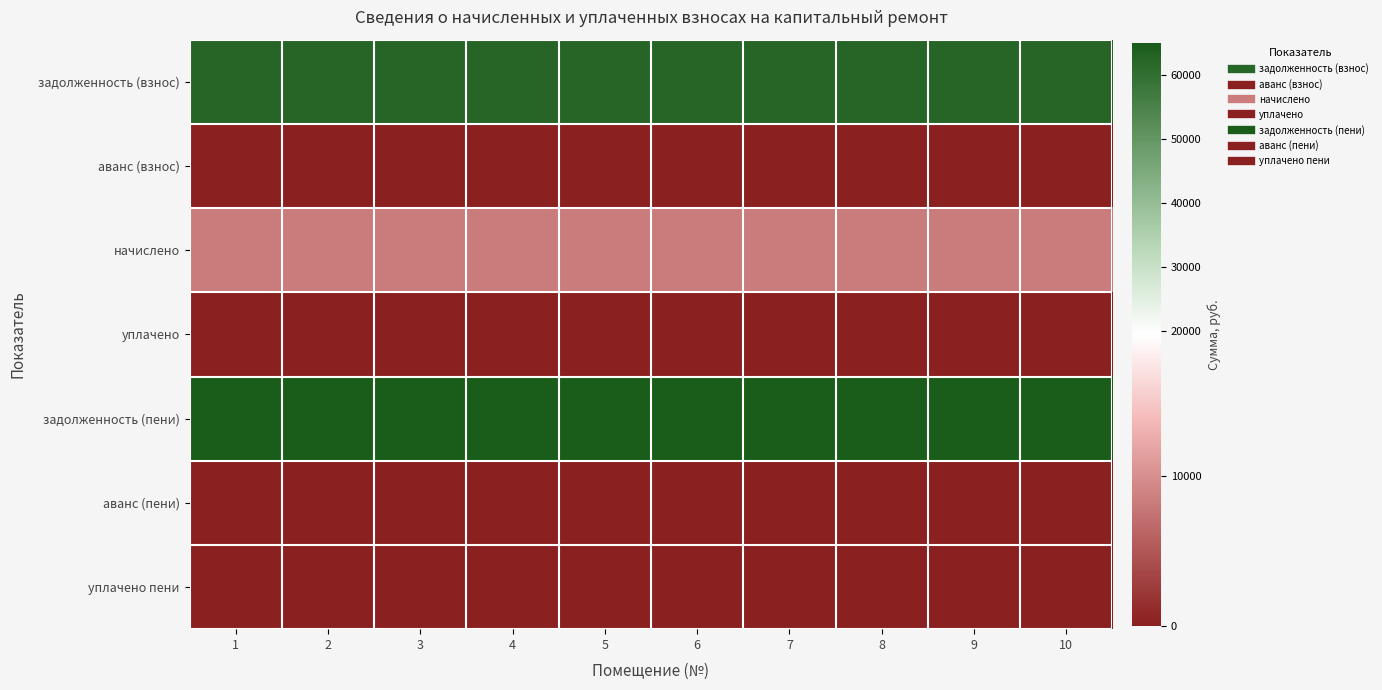

Rank the series by their maximum value, from lowest to highest.

аванс (взнос), уплачено, аванс (пени), уплачено пени, начислено, задолженность (взнос), задолженность (пени)